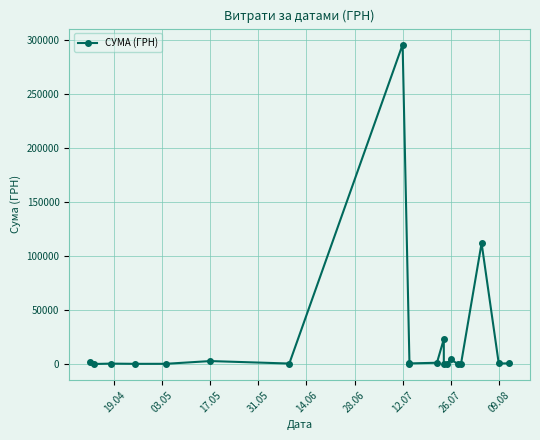

What position from the left is 03.05?

2